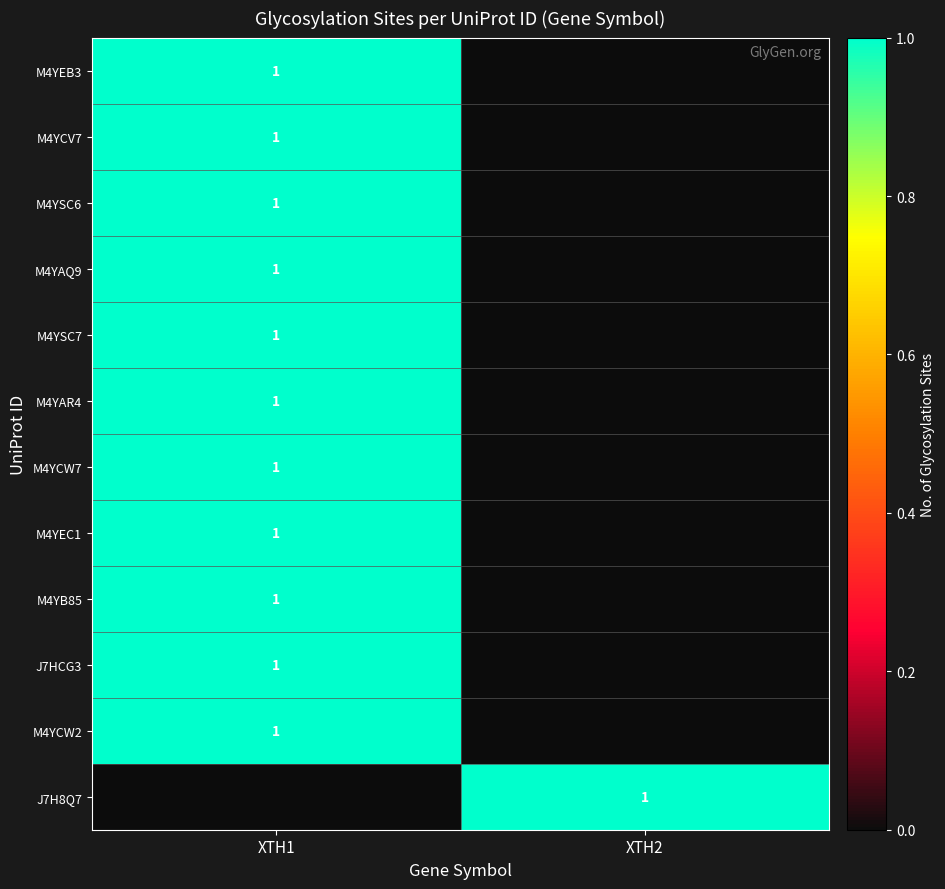

The value of M4YSC7 at XTH1 is 1. True or false?

True